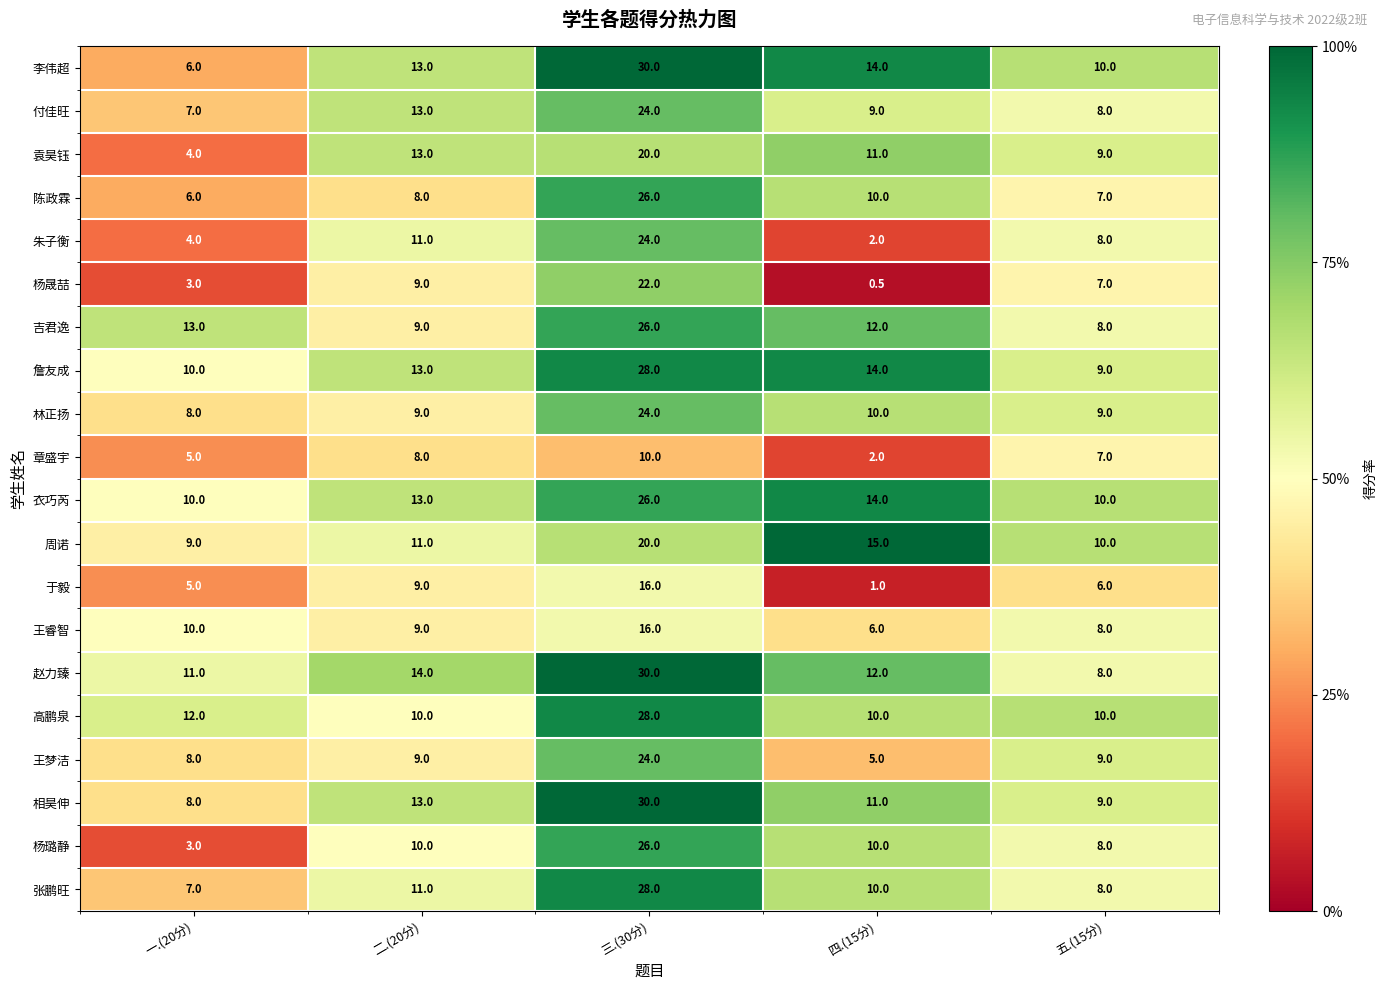

What is the greatest value displayed?

30.0